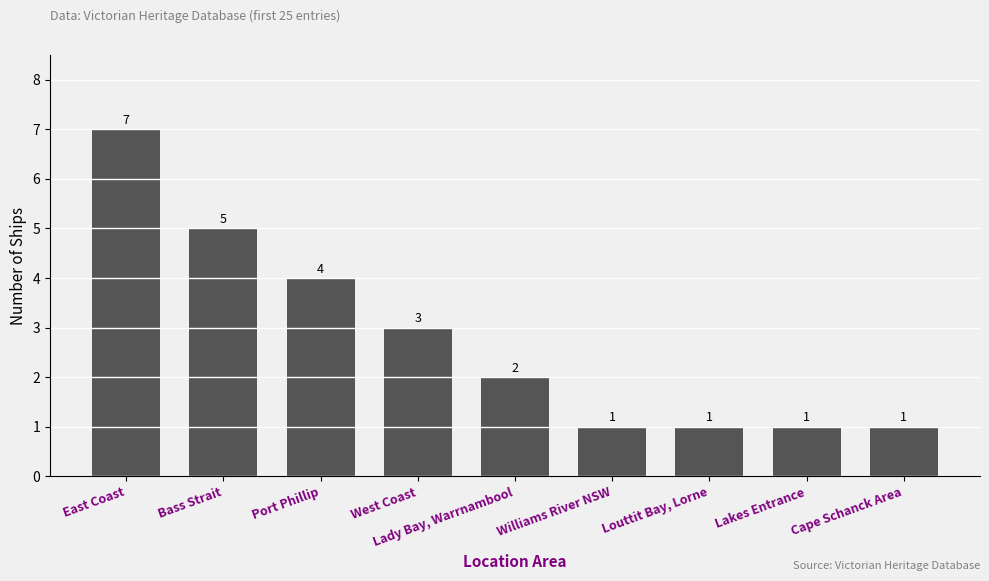

Which label corresponds to the largest value in the chart?

East Coast